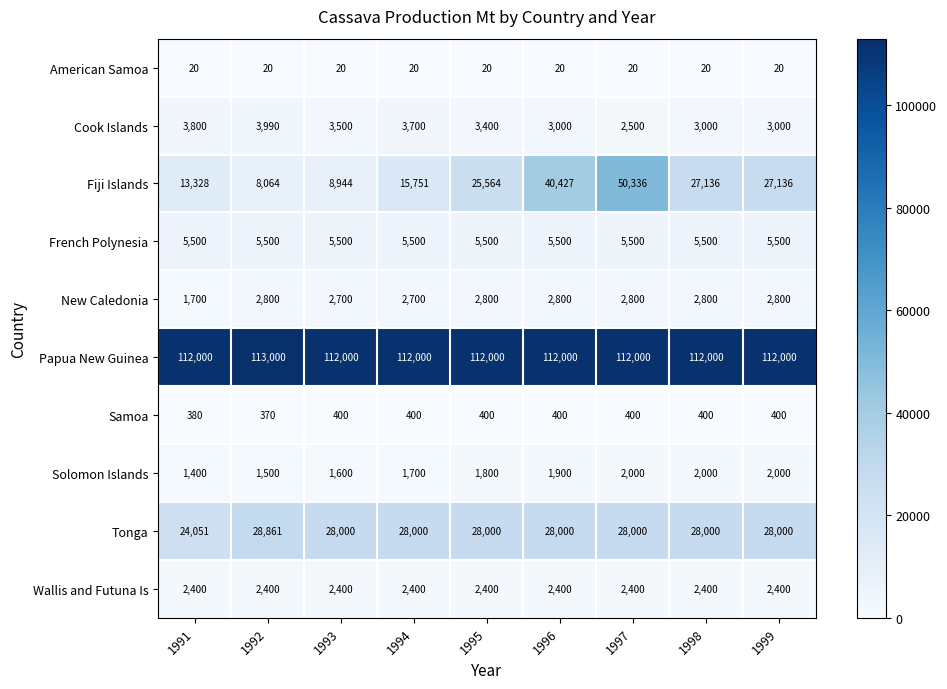

Rank the series by their maximum value, from highest to lowest.

Papua New Guinea, Fiji Islands, Tonga, French Polynesia, Cook Islands, New Caledonia, Wallis and Futuna Is, Solomon Islands, Samoa, American Samoa